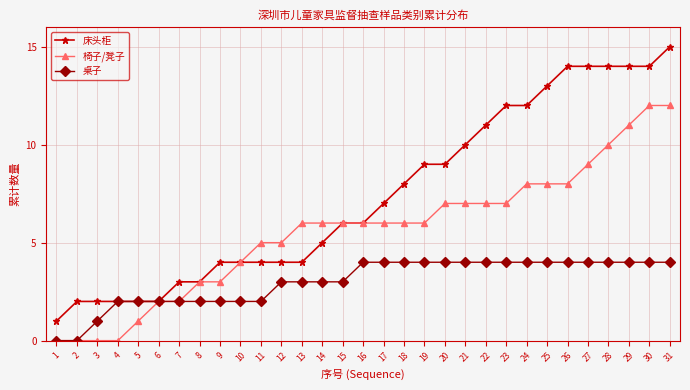

Which series has the largest total across all categories?

床头柜